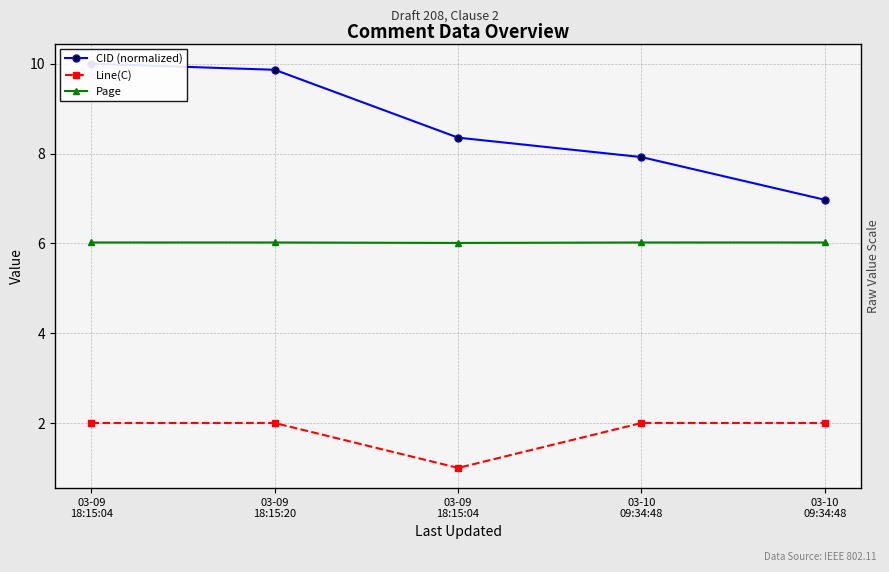

What is the label of the 4th point from the left?

03-10
09:34:48